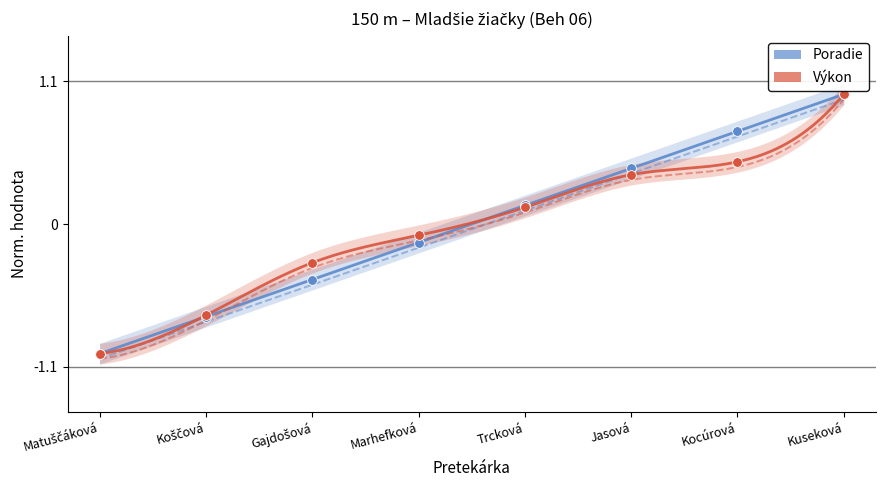

At how many categories does at least one series exceed 0?

4